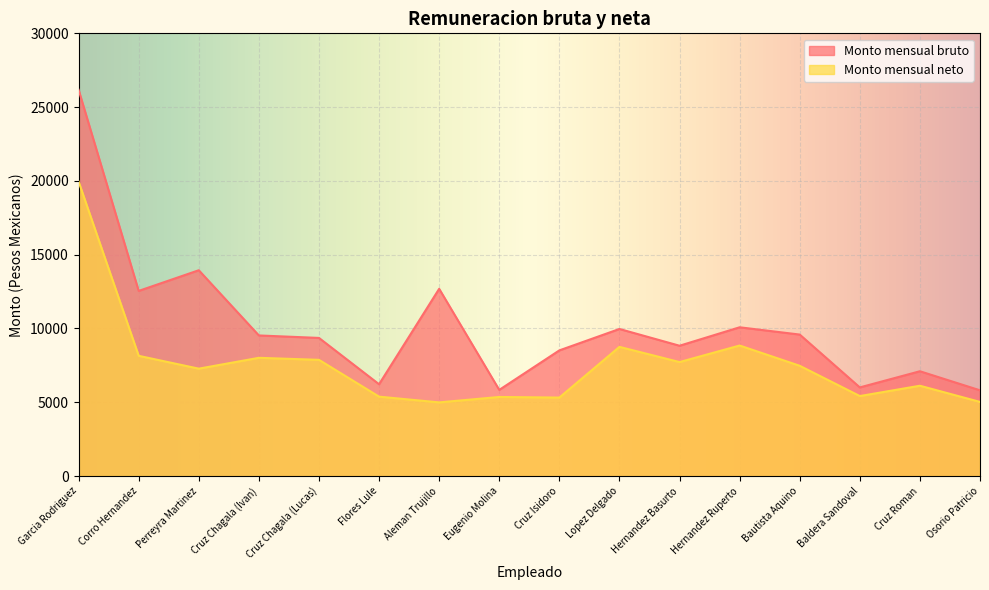

Which series has the widest spread of values?

Monto mensual bruto